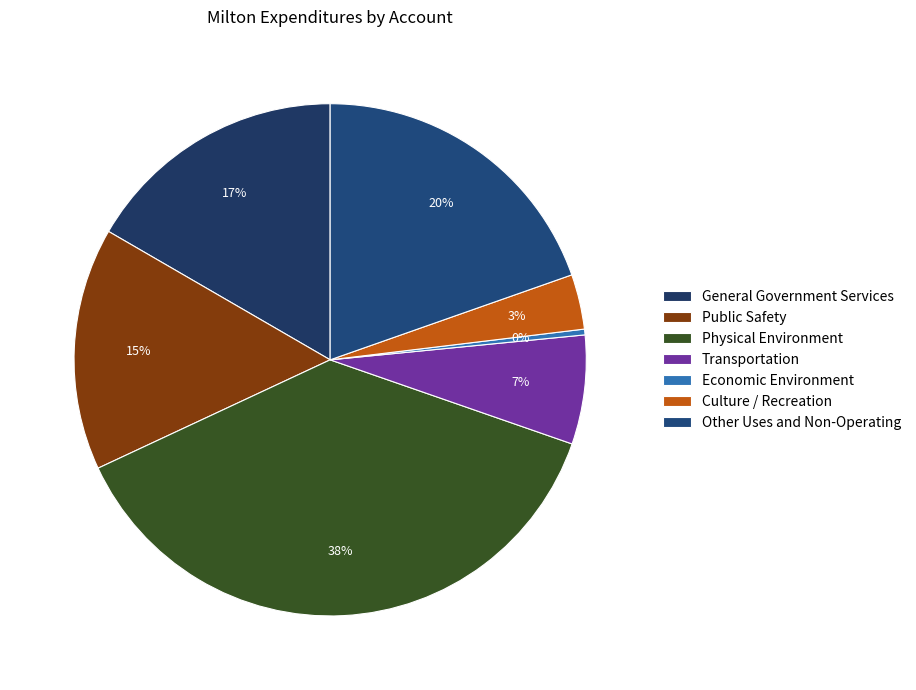

Rank the categories by value from highest to lowest.

Physical Environment, Other Uses and Non-Operating, General Government Services, Public Safety, Transportation, Culture / Recreation, Economic Environment